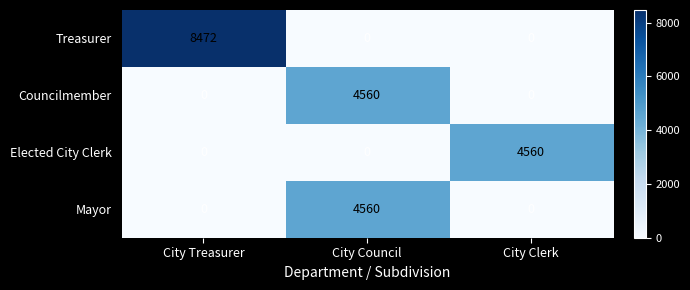

What is the total value across all series at City Clerk?

4560